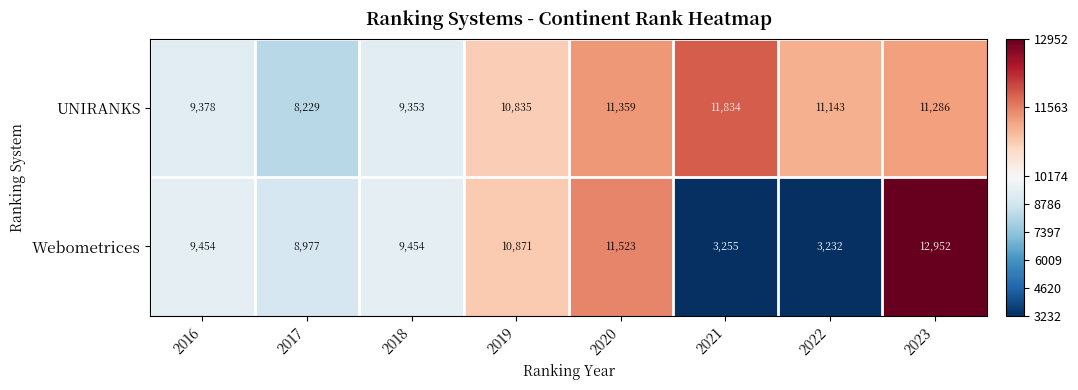

Which series has the largest total across all categories?

UNIRANKS